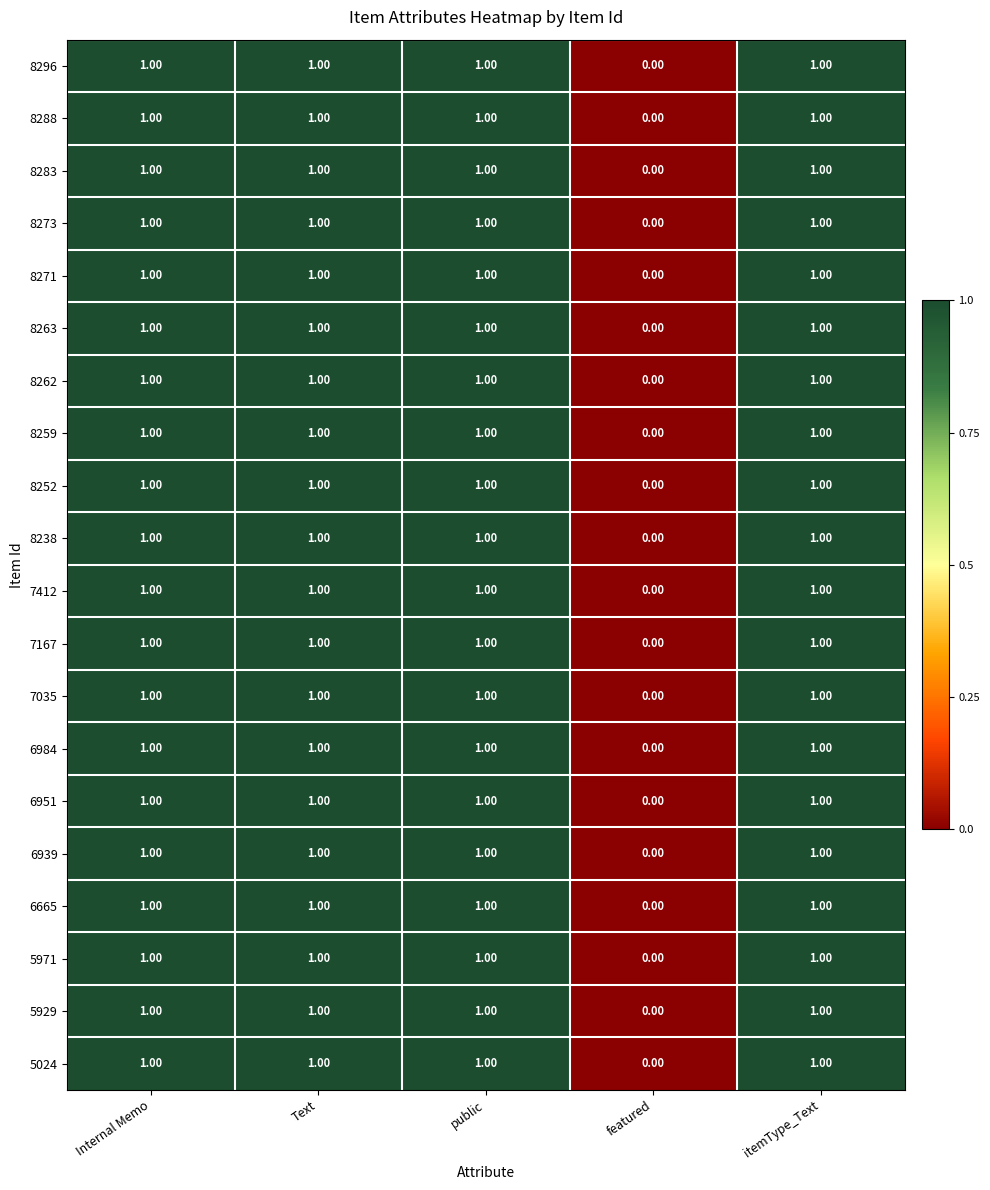

What is the total value across all series at Text?

20